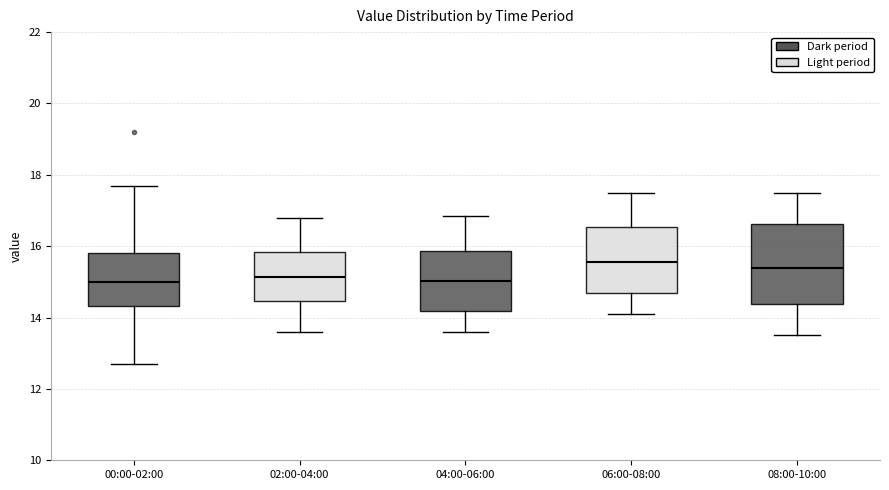

Reading left to right, read every box against the y-axis: the position of its median line, the range the box covers, and the ends of its whiskers. The values are not printed on the chart, so give them approximately, as read against the axis.

00:00-02:00: median 15.0, box 14.4 to 15.8, whiskers 12.8 to 17.8
02:00-04:00: median 15.2, box 14.4 to 15.8, whiskers 13.6 to 16.8
04:00-06:00: median 15.0, box 14.2 to 15.8, whiskers 13.6 to 16.8
06:00-08:00: median 15.6, box 14.8 to 16.6, whiskers 14.2 to 17.6
08:00-10:00: median 15.4, box 14.4 to 16.6, whiskers 13.6 to 17.6